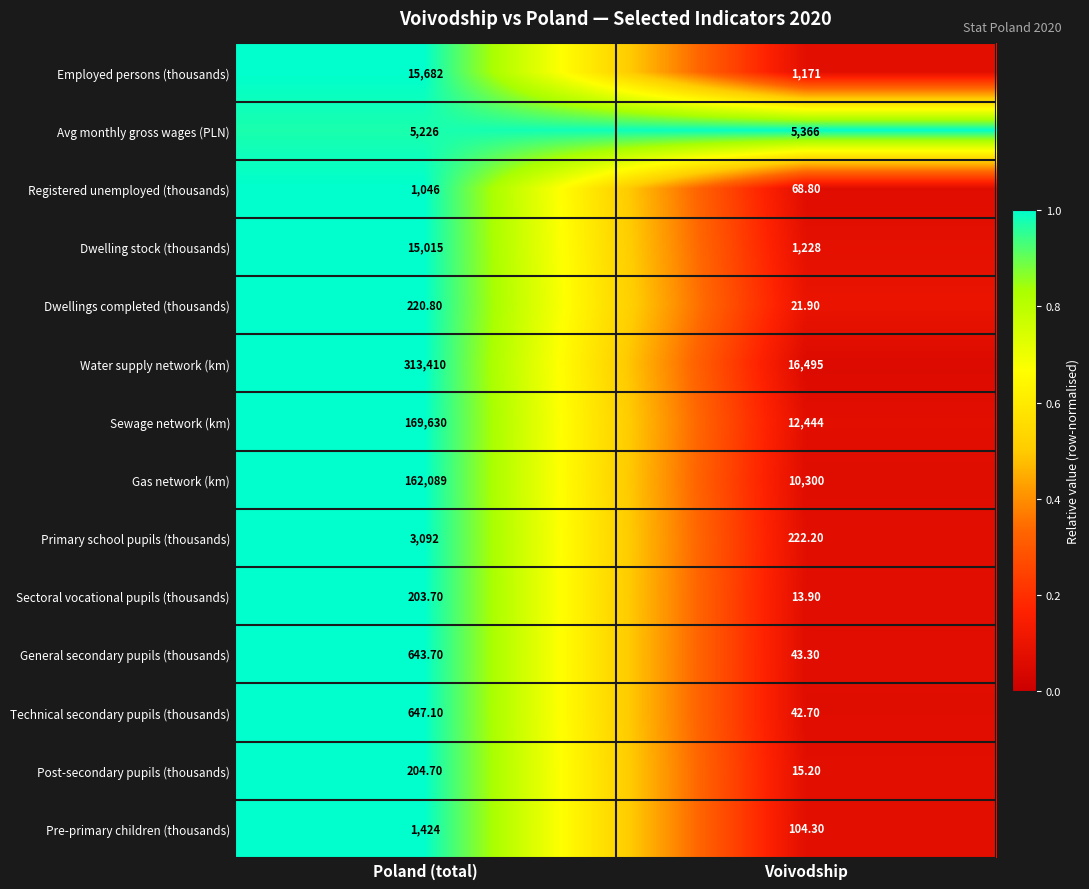

Which label corresponds to the largest value in the chart?

Poland (total)